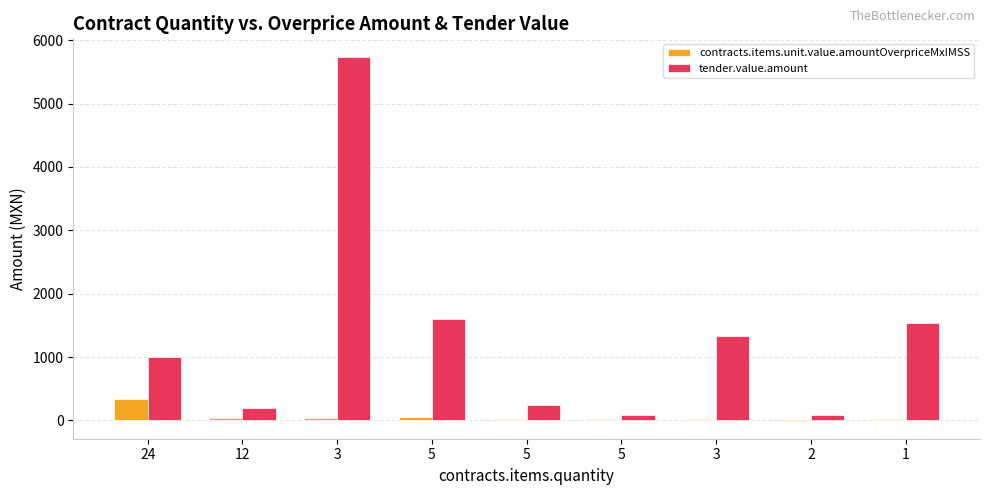

Between 3 and 1, which series saw the biggest shift?

tender.value.amount